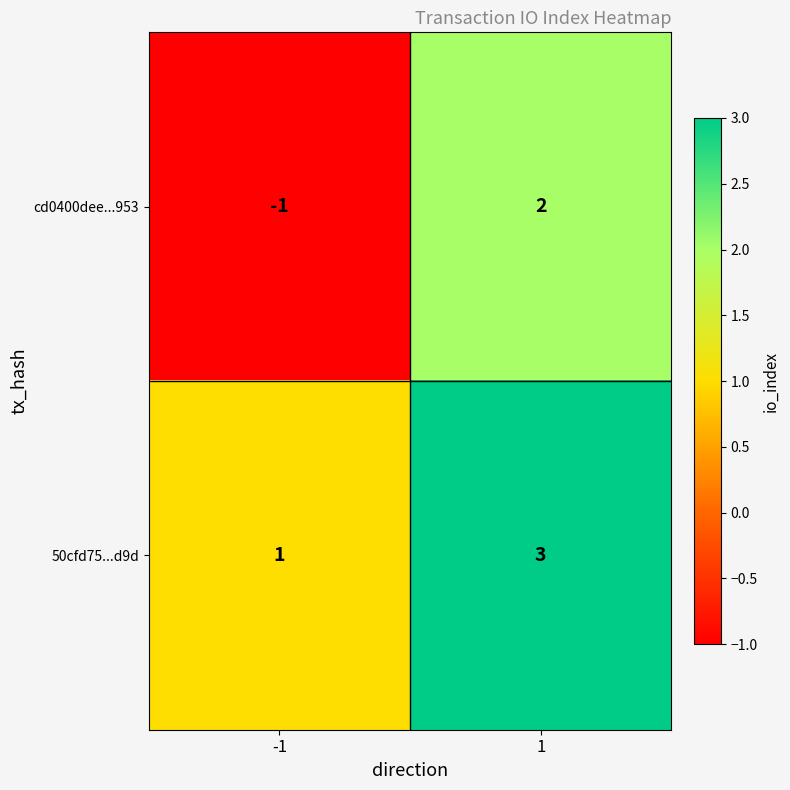

True or false: cd0400dee...953 has a value of 2 at 1.

True